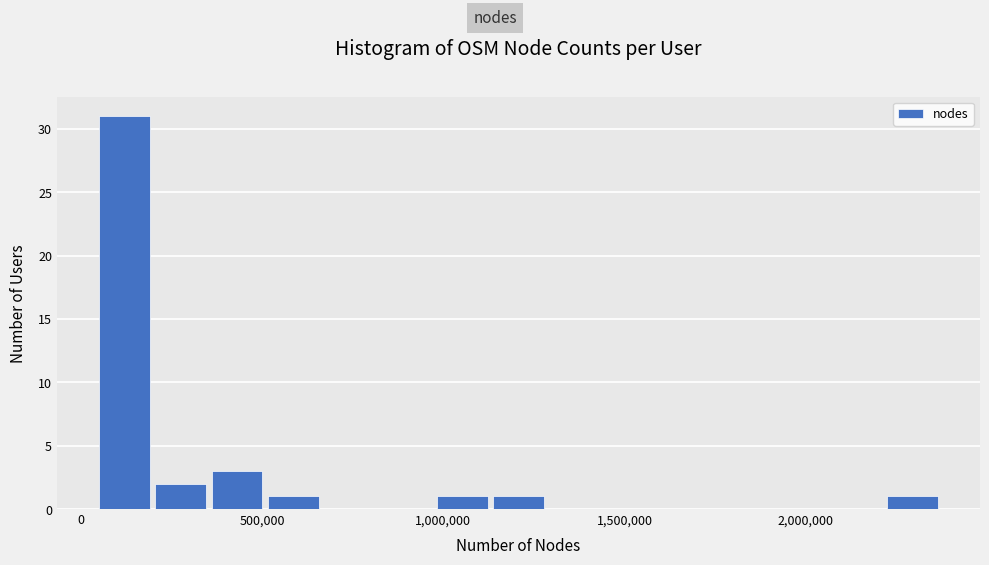

Read against the x-axis, roughly where is the centre of the tallest bar?

100000